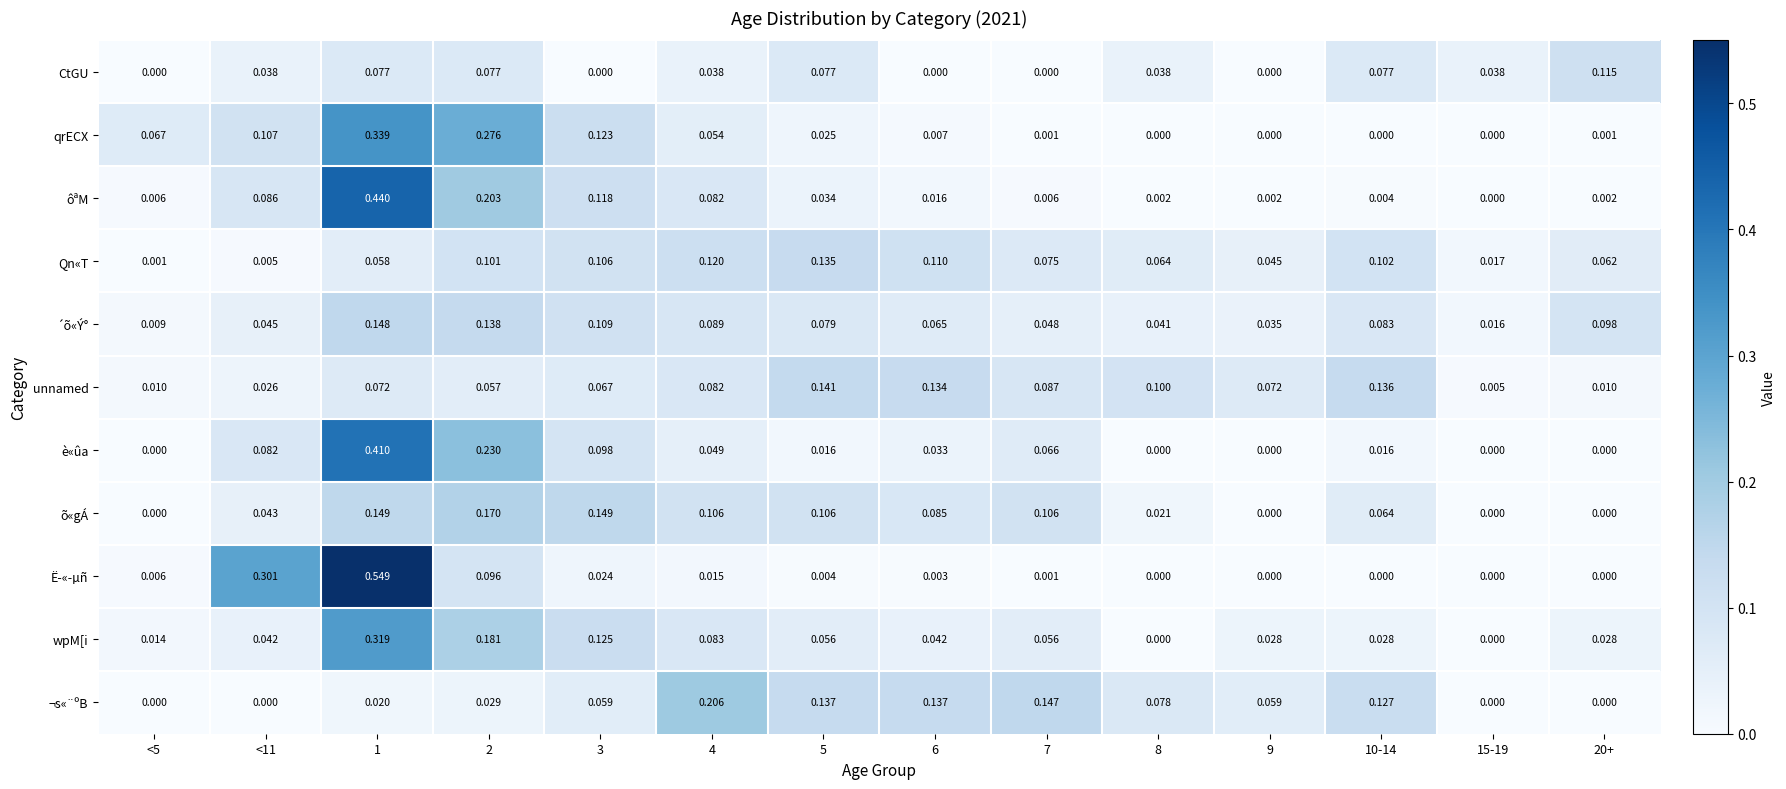

What is the spread (max minus min) of values at 8?

0.1